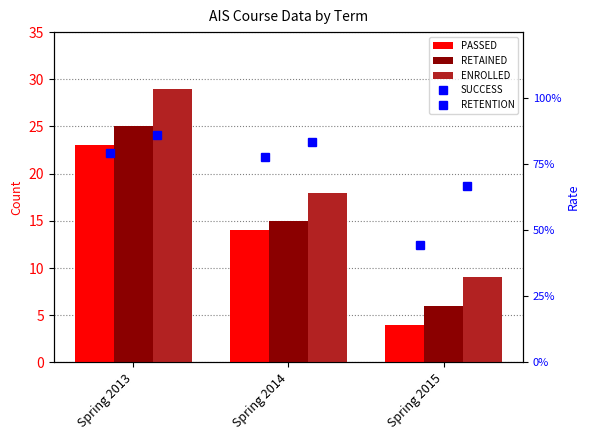

What is the value of the RETENTION bar at the 3rd from the left?

0.7